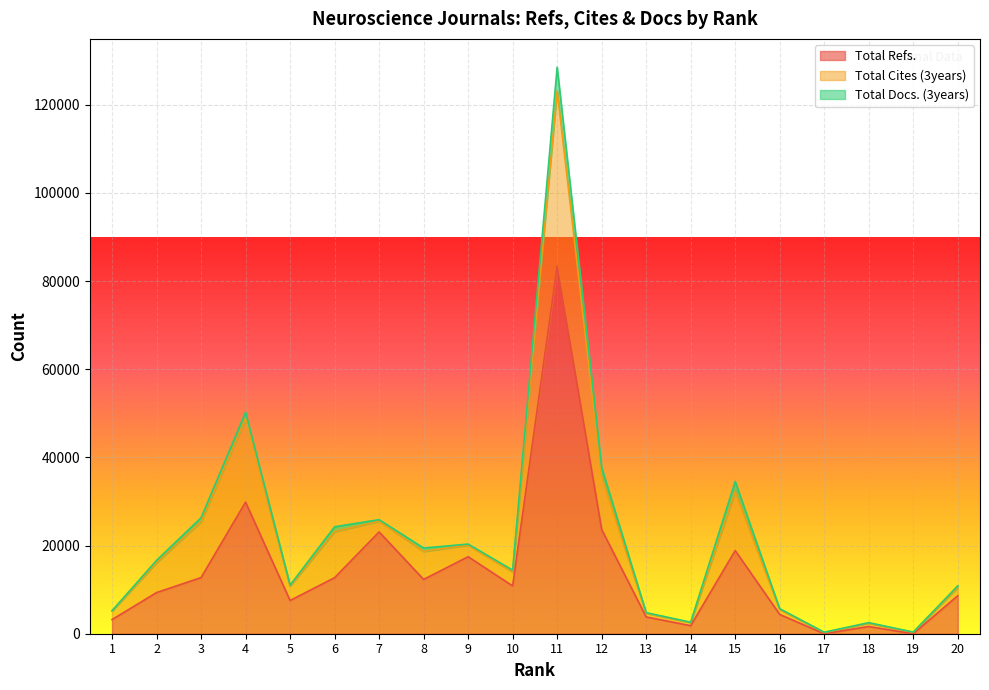

In Total Docs. (3years), how many points are lower than both neighbors (excluding endpoints)?

6